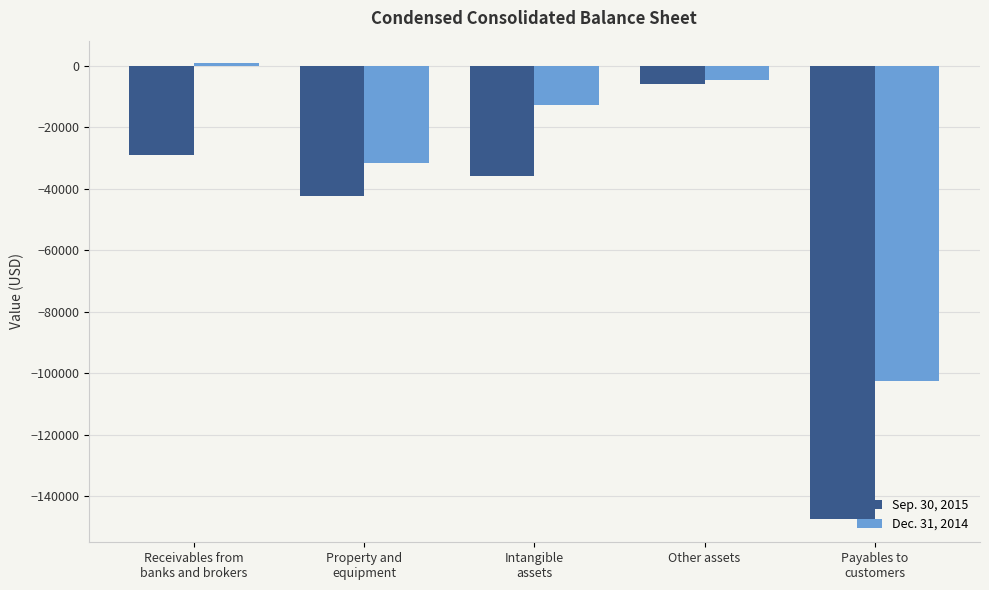

Reading right to left, what are all the values shown in this chart?

Sep. 30, 2015: -147645	-5898	-35756	-42401	-29077
Dec. 31, 2014: -102722	-4555	-12670	-31544	717